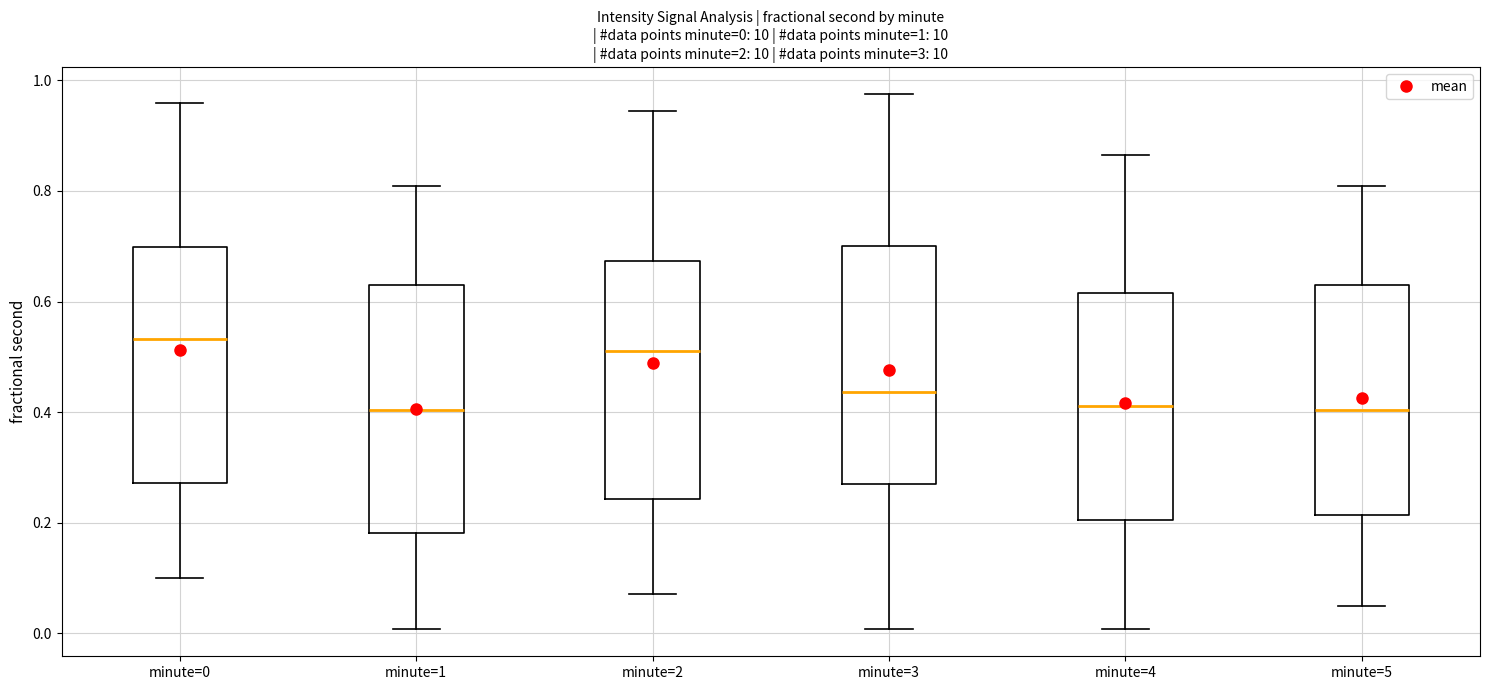

Which box's median line is the highest?

minute=0